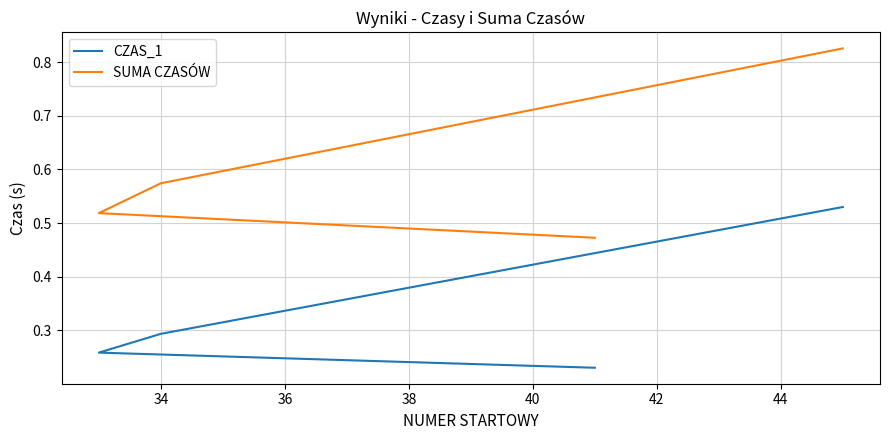

What is the value of the SUMA CZASÓW point at the 2nd from the left?

0.5